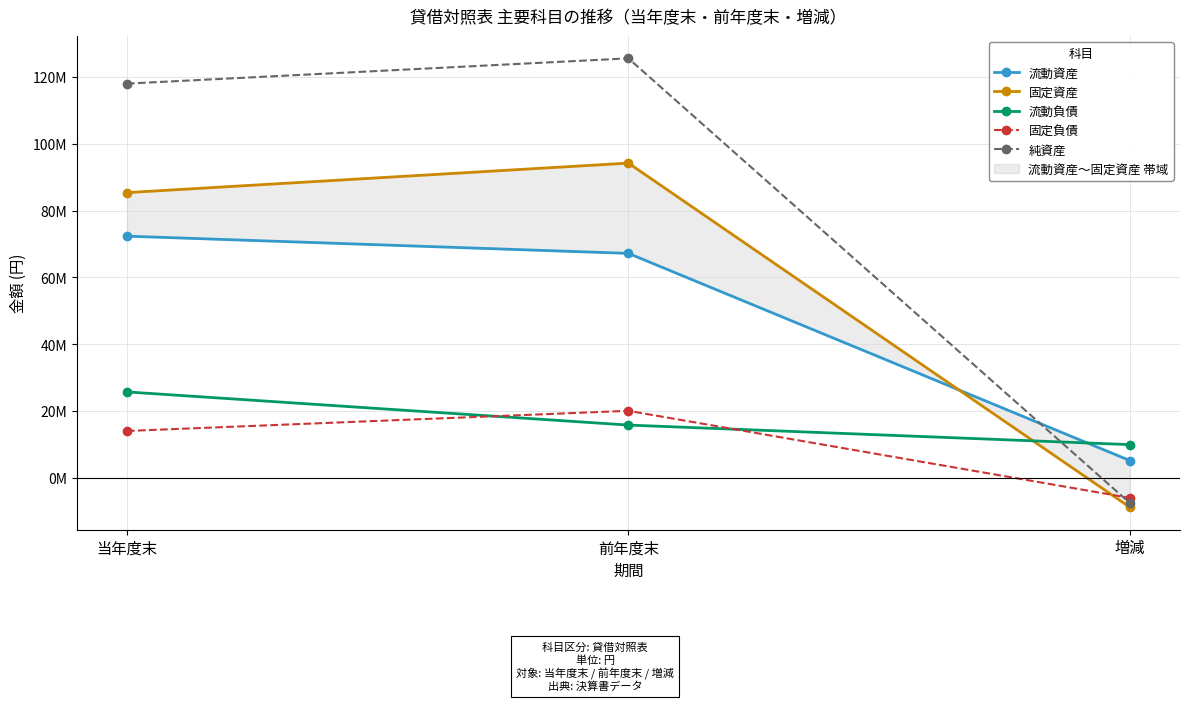

What is the smallest value displayed?

-8837235